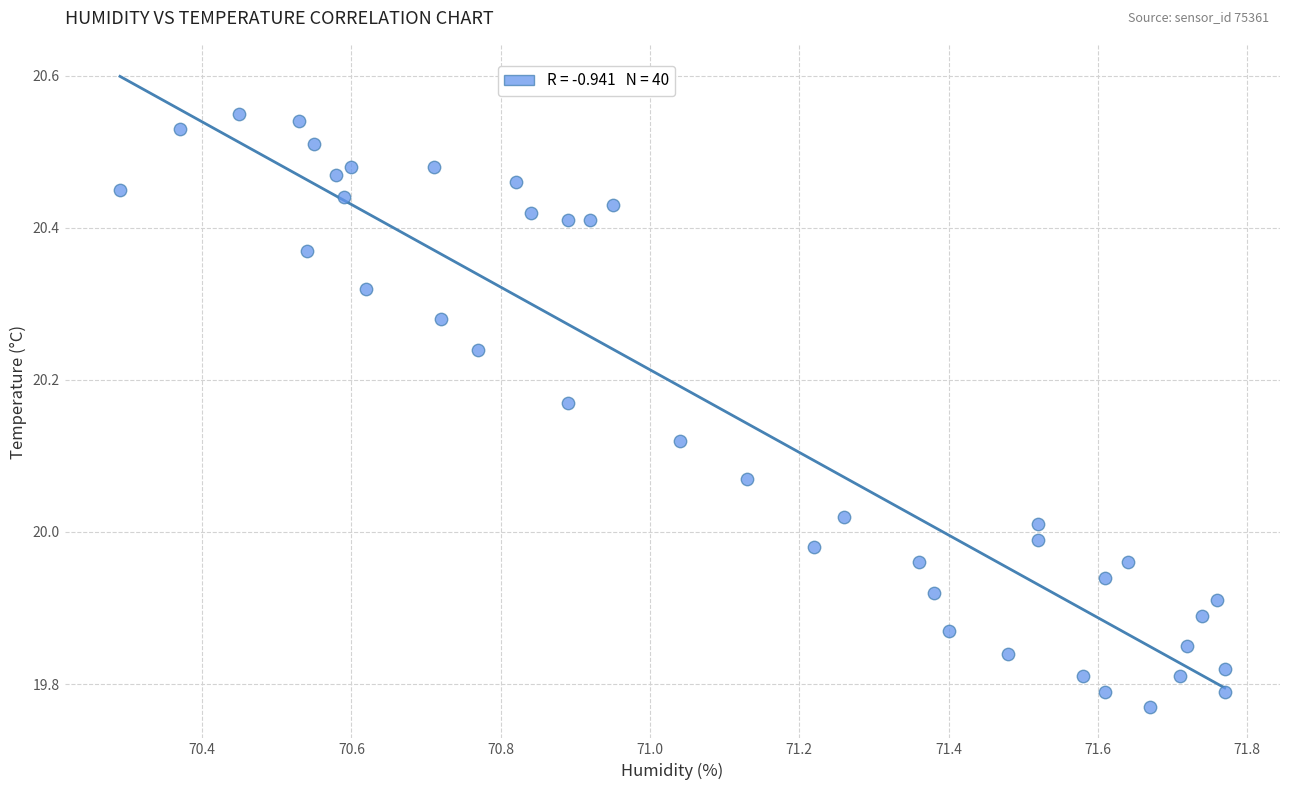

What is the range of X values (max minus min)?

1.5